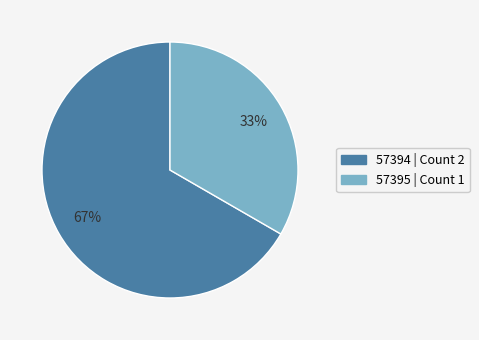

To the nearest percent, what percentage of the pie is 57394?

67%